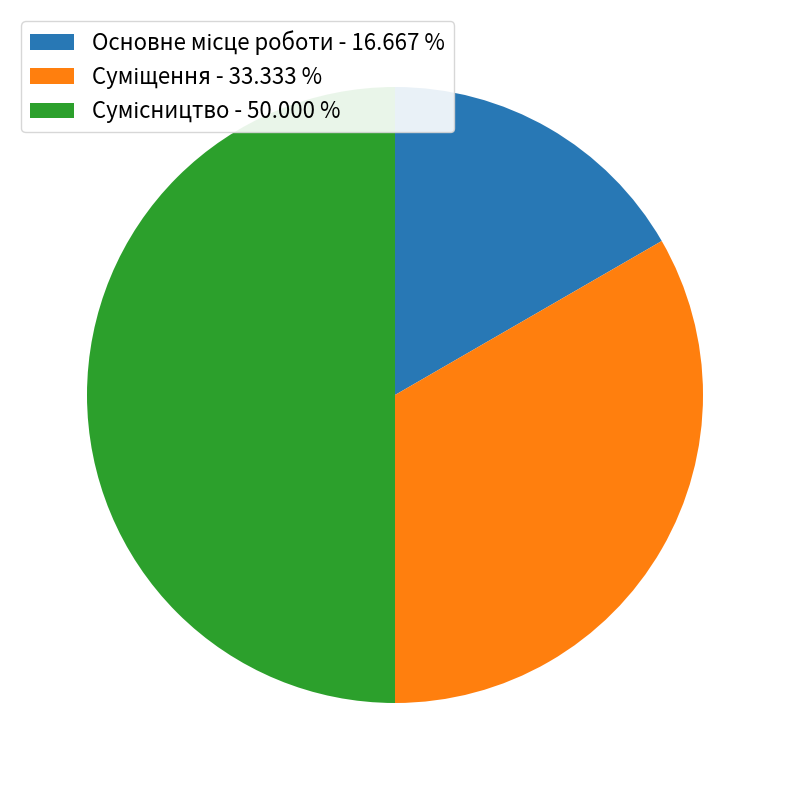

How many slices are in this pie chart?

3